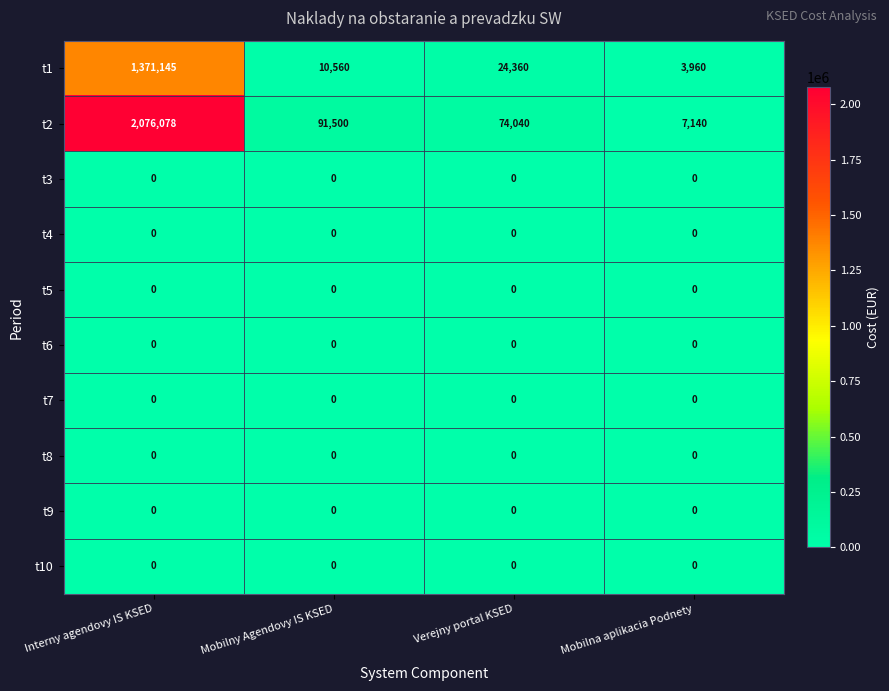

Which series has the widest spread of values?

t2